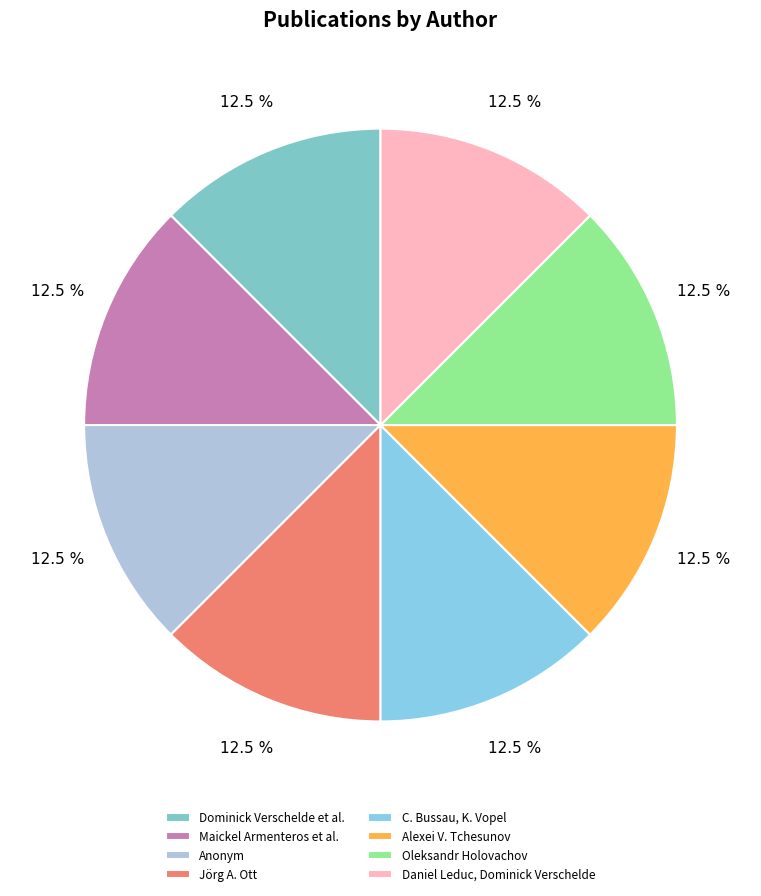

How many segments does this pie chart have?

8